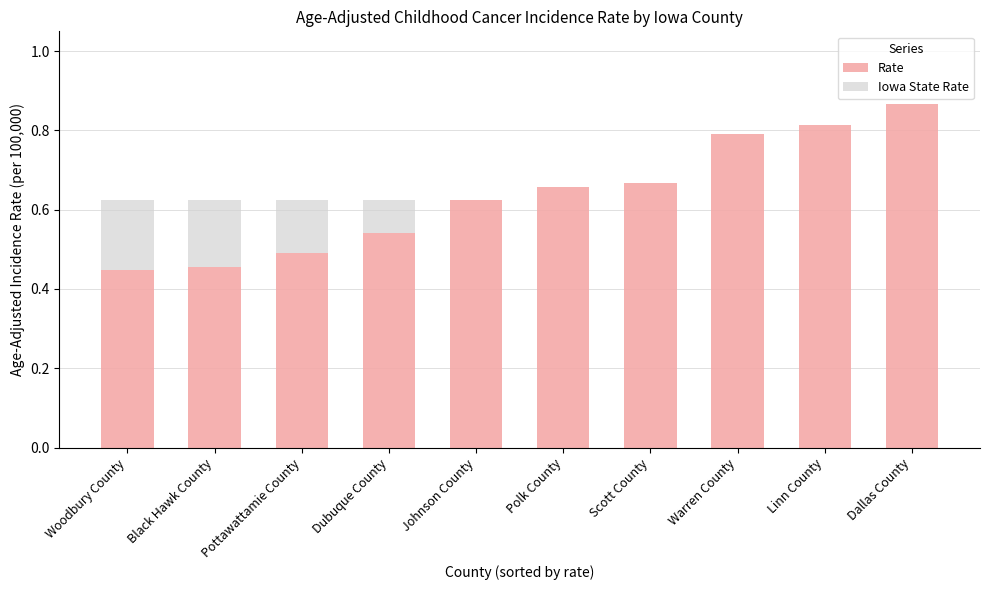

What is the sum of the Rate values at Johnson County and Black Hawk County?

1.1